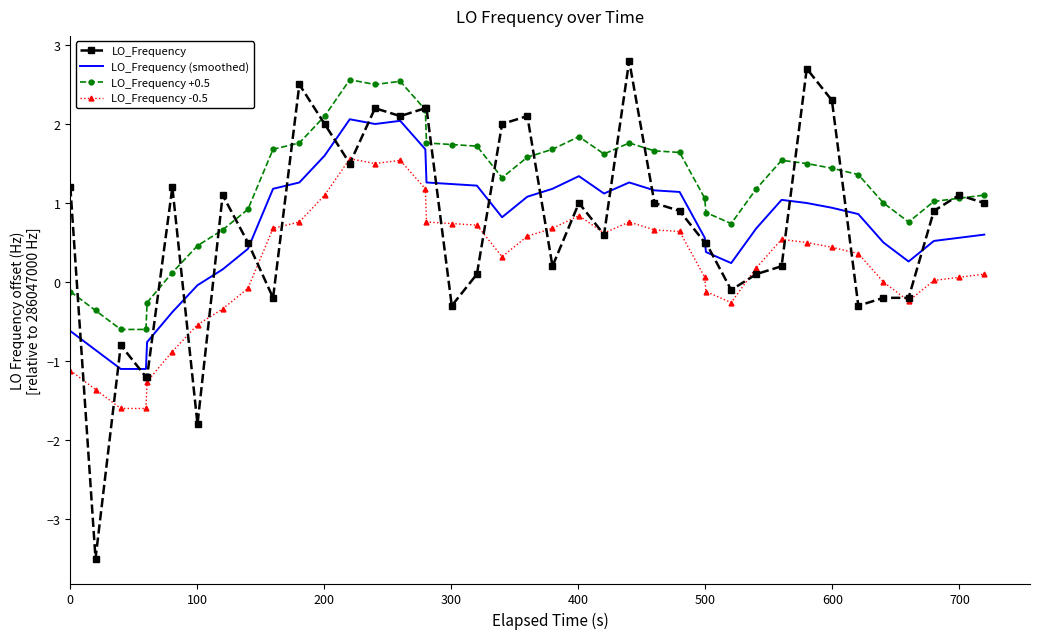

Which series has the largest total across all categories?

LO_Frequency +0.5